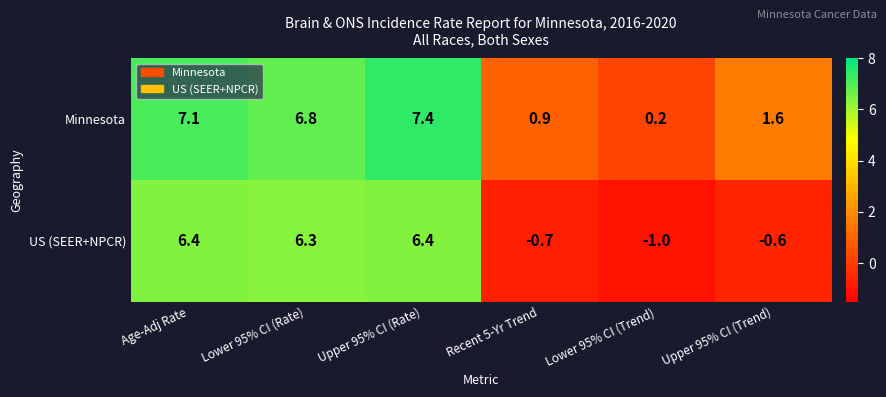

Which category has the highest value across all series?

Upper 95% CI (Rate)